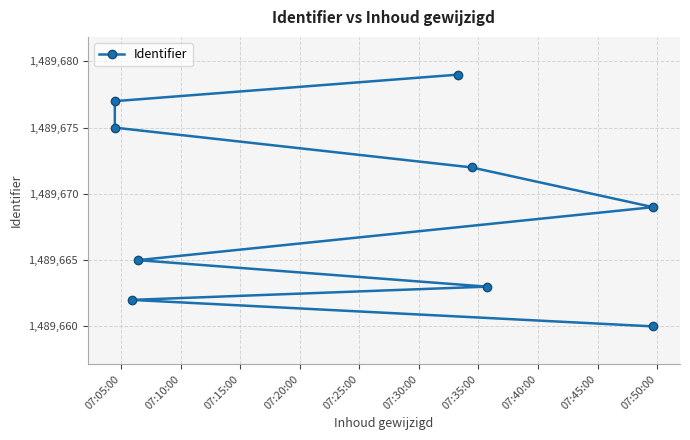

The value at 07:05:00 is 573915. True or false?

False